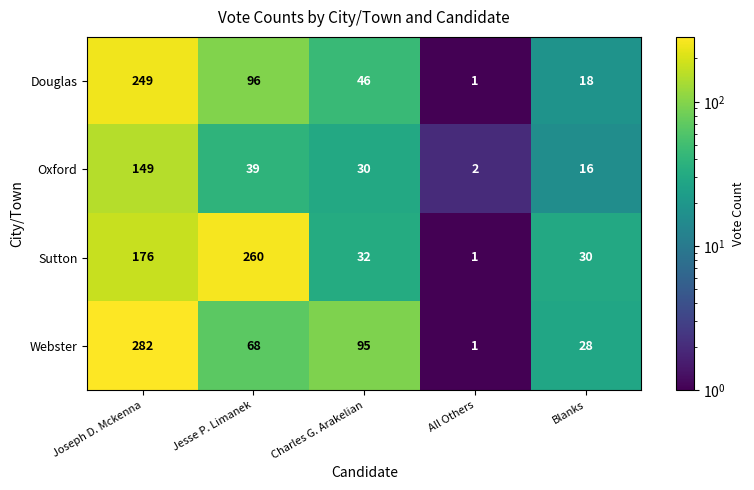

The Webster series shows 505 at Joseph D. Mckenna. True or false?

False